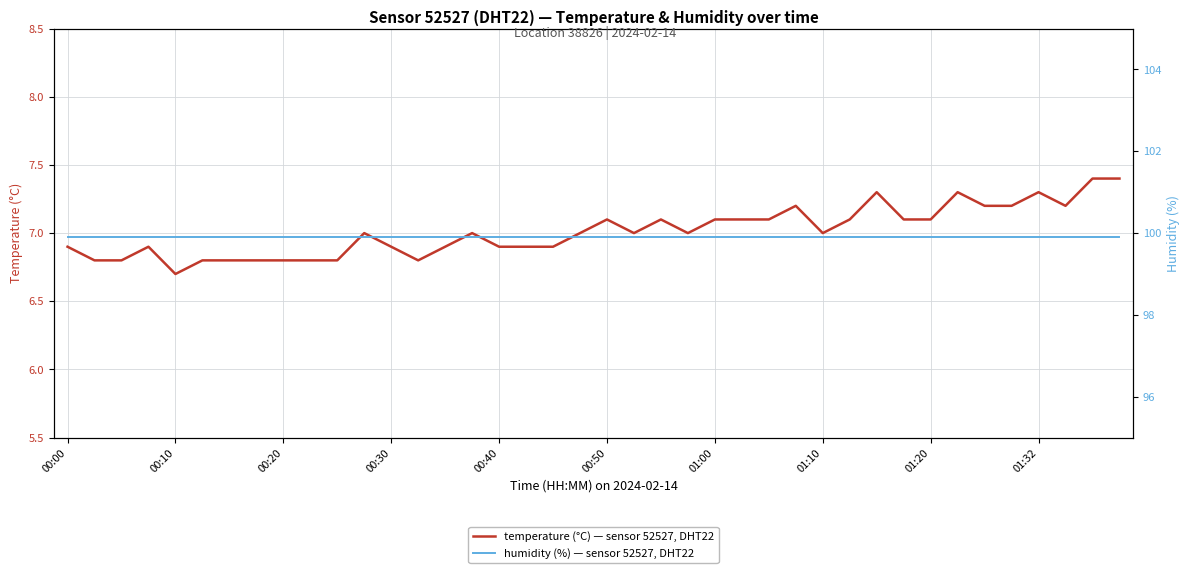

The value of humidity at 00:50 is 138.4. True or false?

False